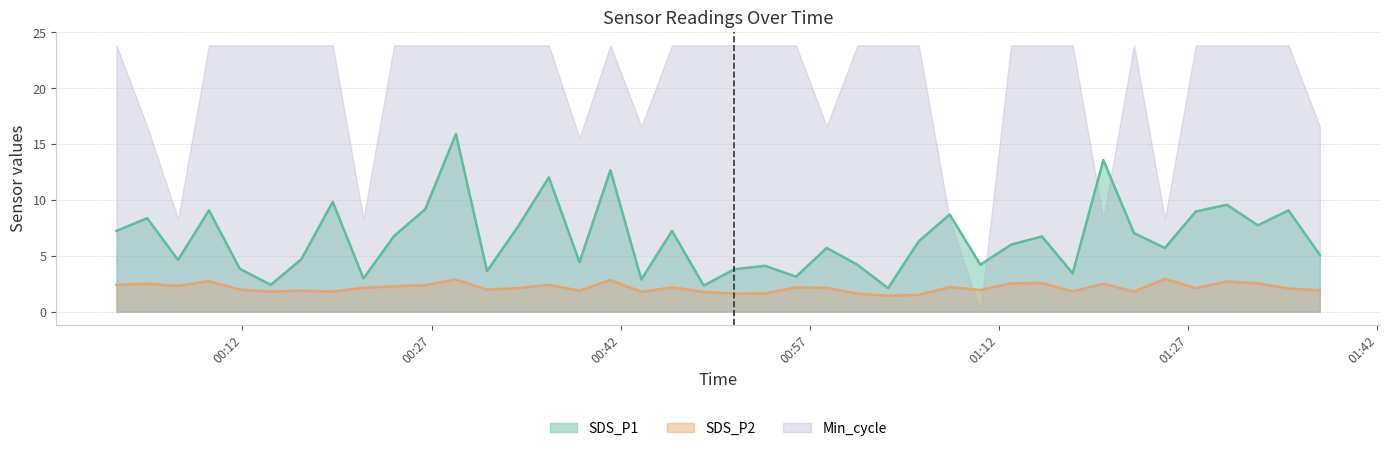

How many interior local peaks does the SDS_P2 line series have?

13